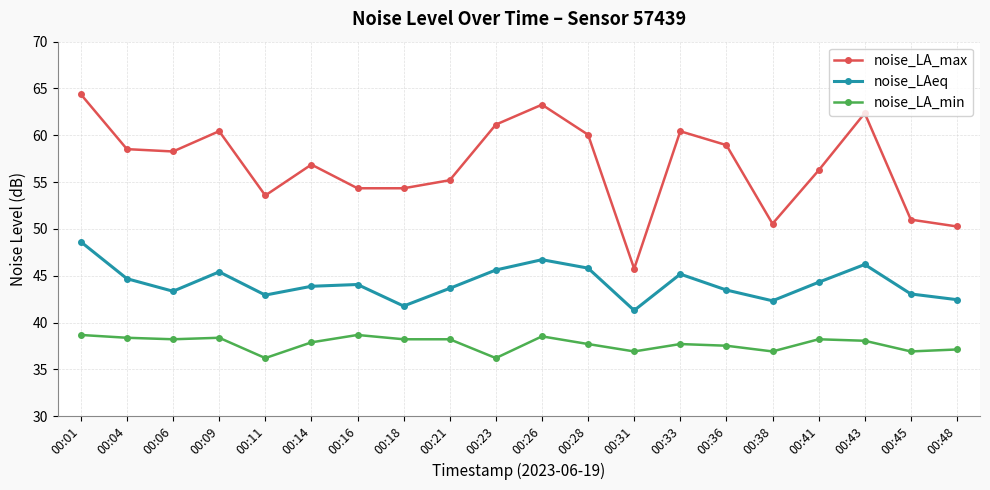

True or false: noise_LA_max and noise_LAeq cross at least once.

False